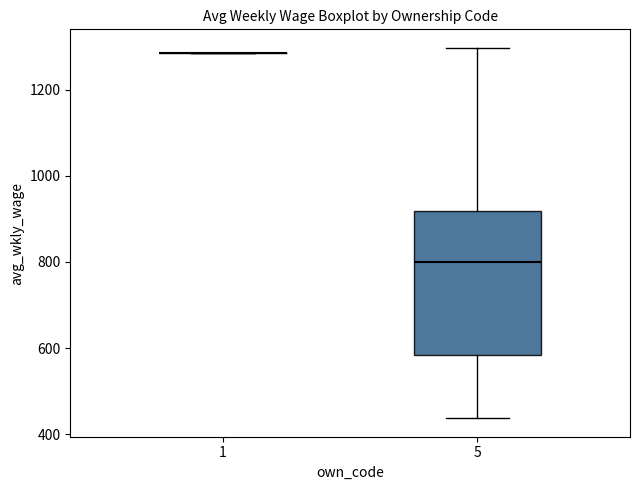

Where does the lower whisker of the box at x = 5 end on the y-axis? The values are not printed on the chart, so give them approximately, as read against the axis.

440